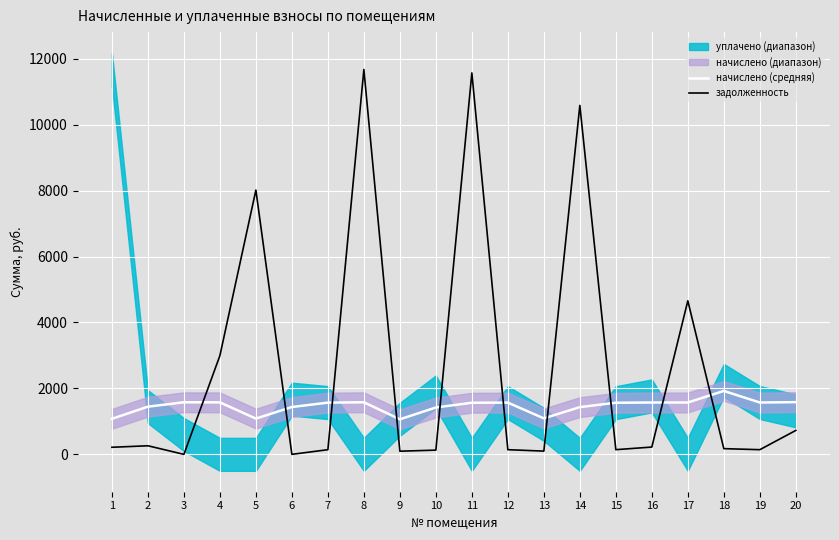

Where is the first local minimum for начислено (средняя)?

5